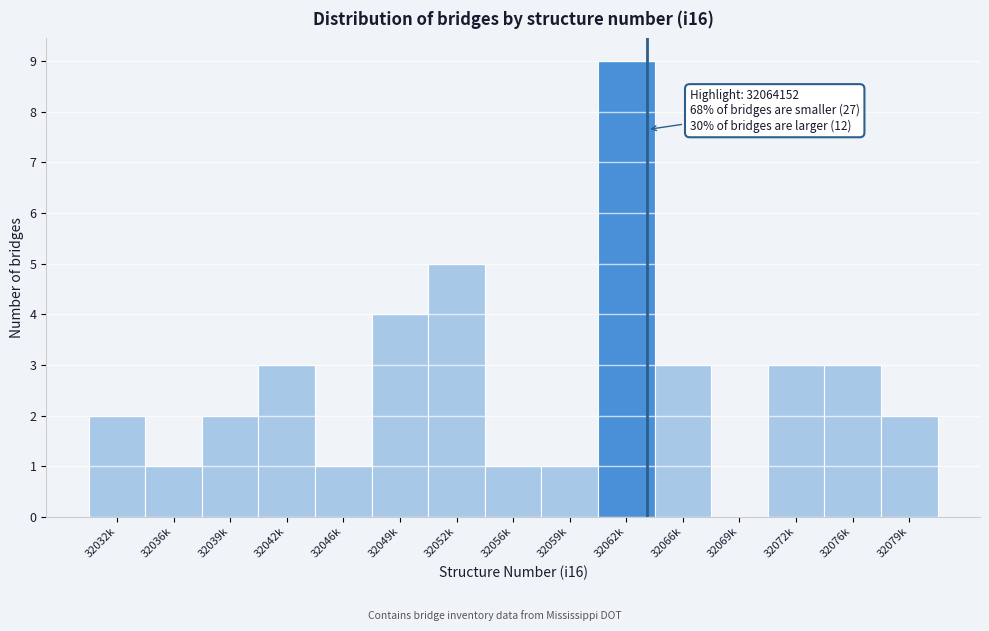

Reading left to right, transcribe all the data shown in this chart.

32032k=2	32036k=1	32039k=2	32042k=3	32046k=1	32049k=4	32052k=5	32056k=1	32059k=1	32062k=9	32066k=3	32069k=0	32072k=3	32076k=3	32079k=2